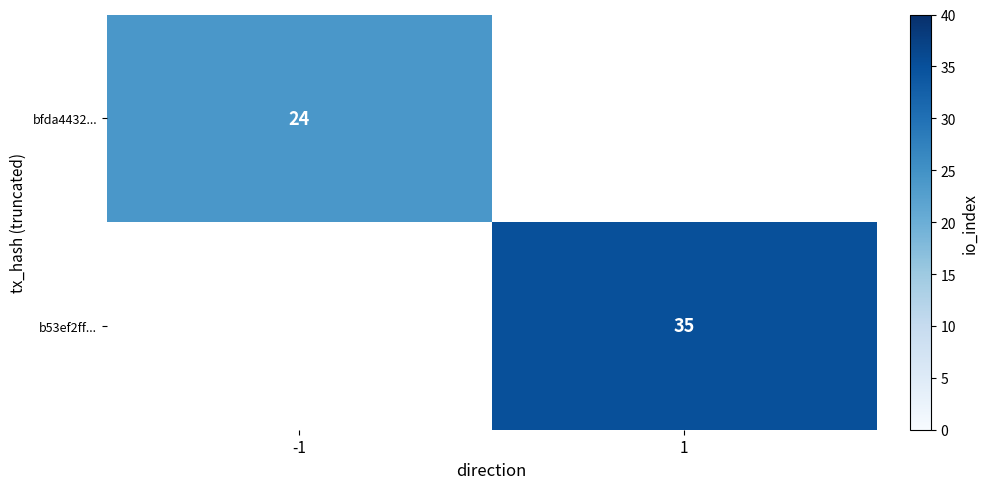

Is it true that bfda4432... equals 24 at -1?

True